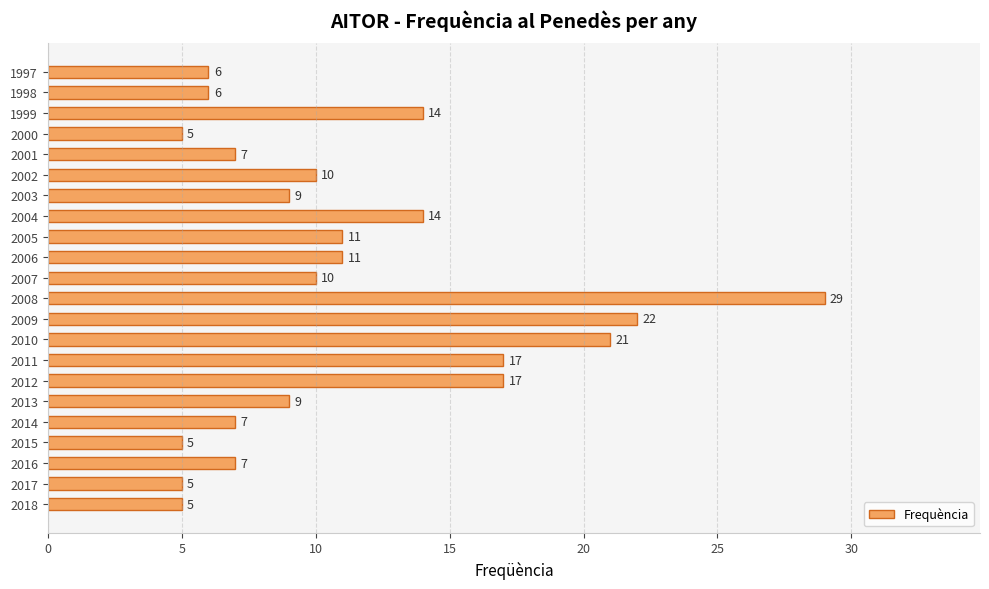

Between 2016 and 2002, which is larger?

2002